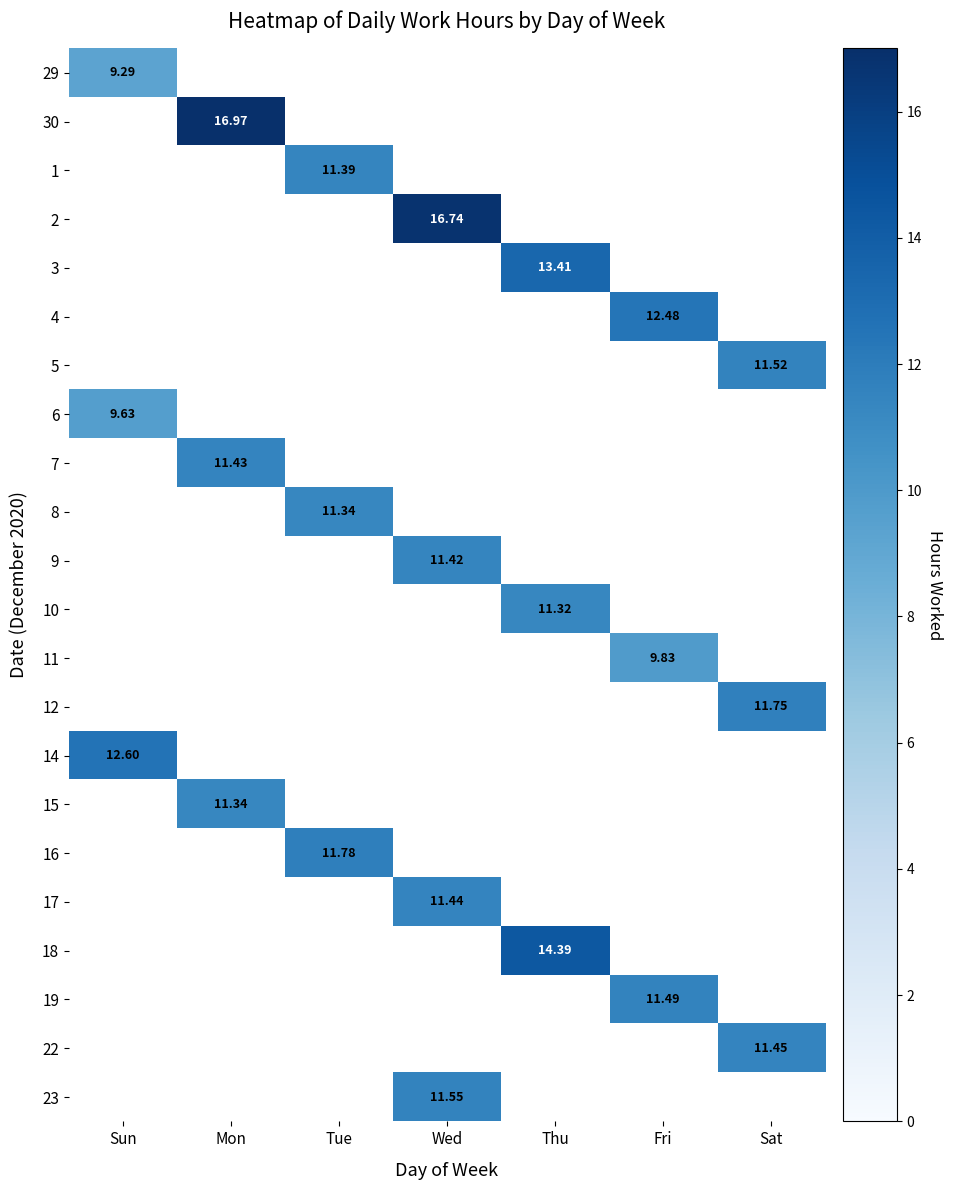

How many values in 29 are above zero?

1